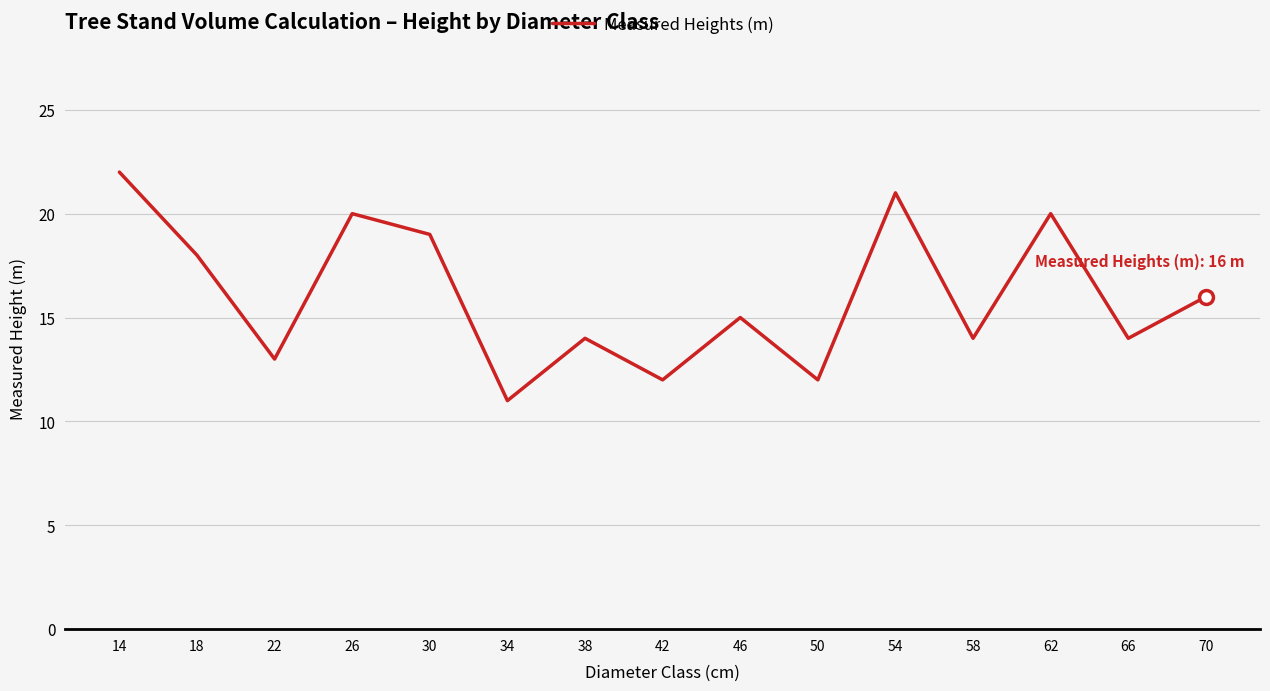

Between 70 and 50, which is larger?

70